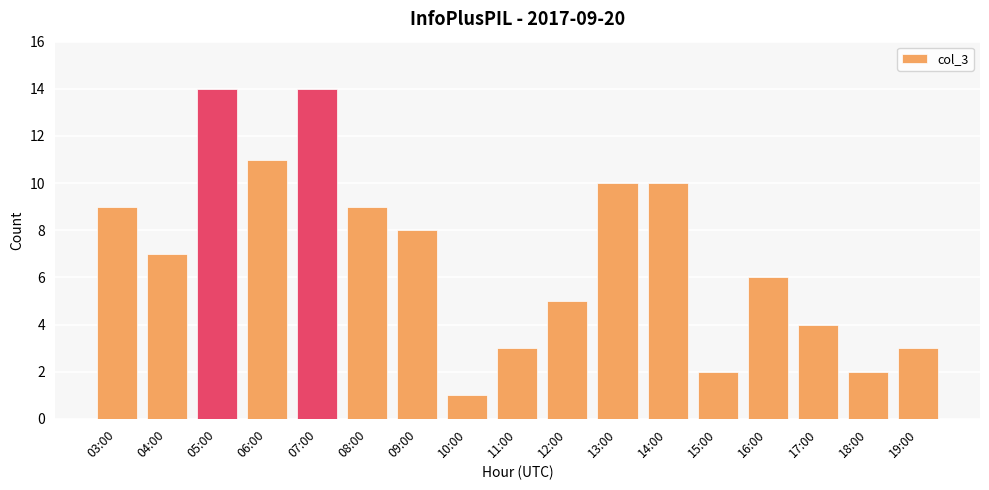

Which label corresponds to the smallest value in the chart?

10:00